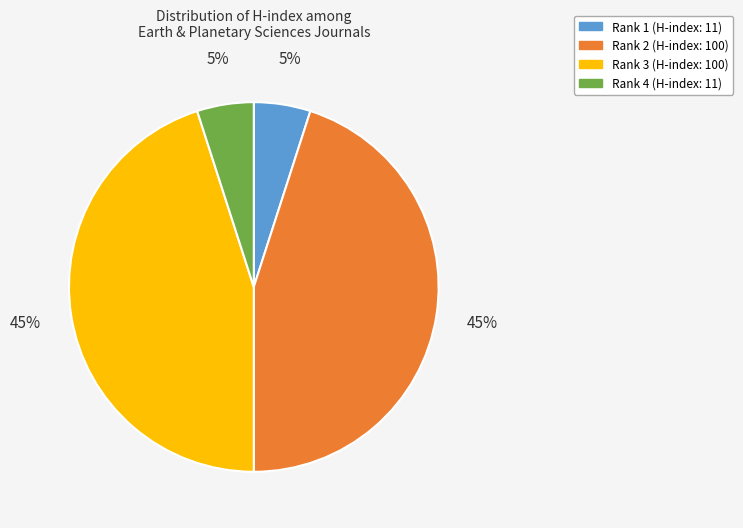

How many segments does this pie chart have?

4